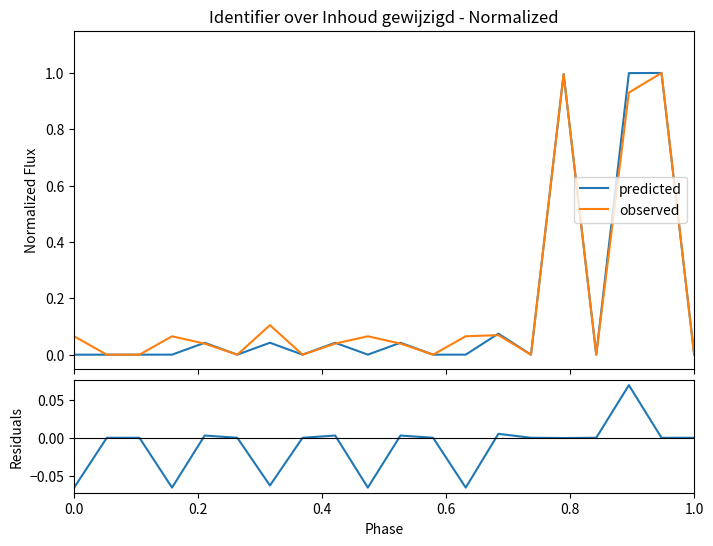

What is the average value of the observed series?

0.2